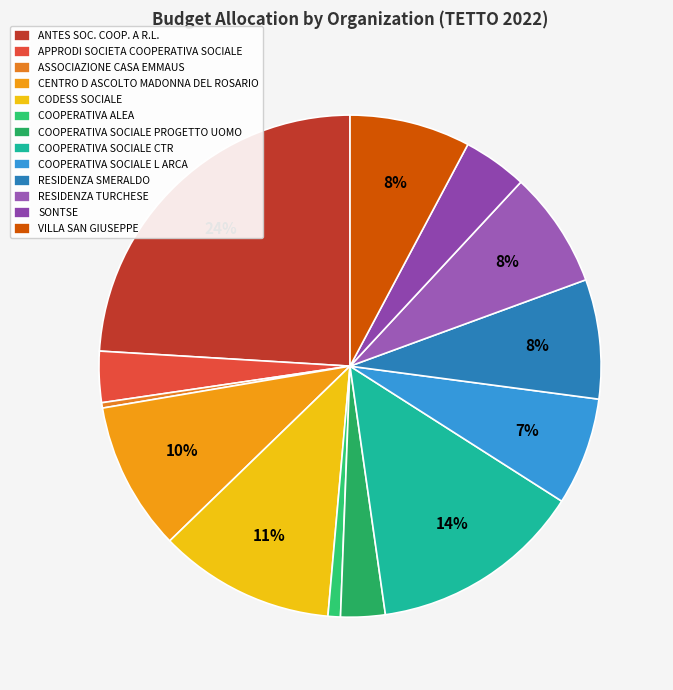

What is the ratio of the value at CODESS SOCIALE to the value at COOPERATIVA SOCIALE L ARCA?

1.6